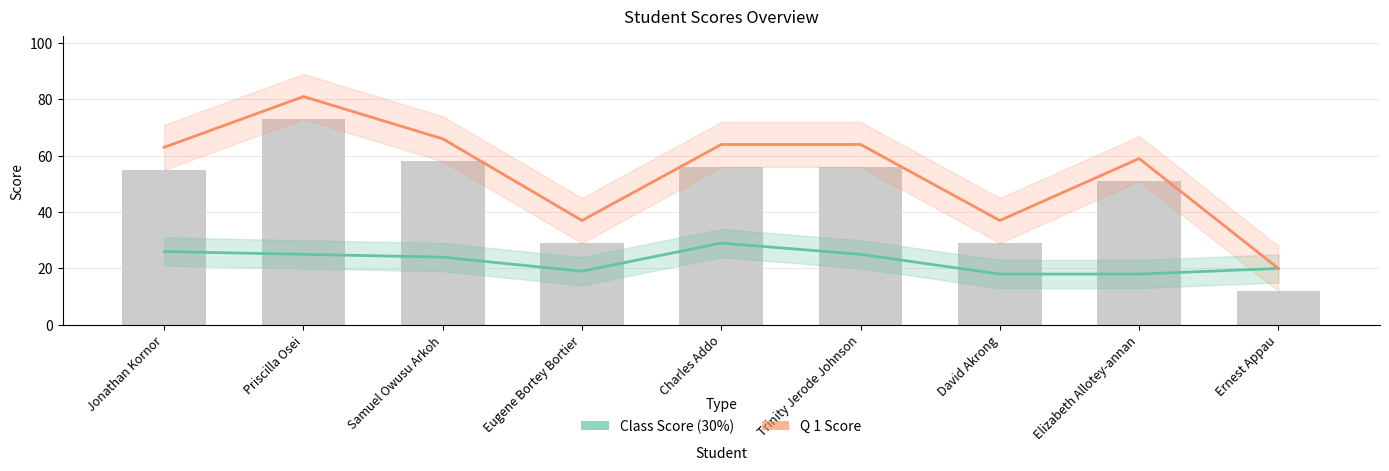

Which series has the largest range (max minus min)?

Q 1 Score